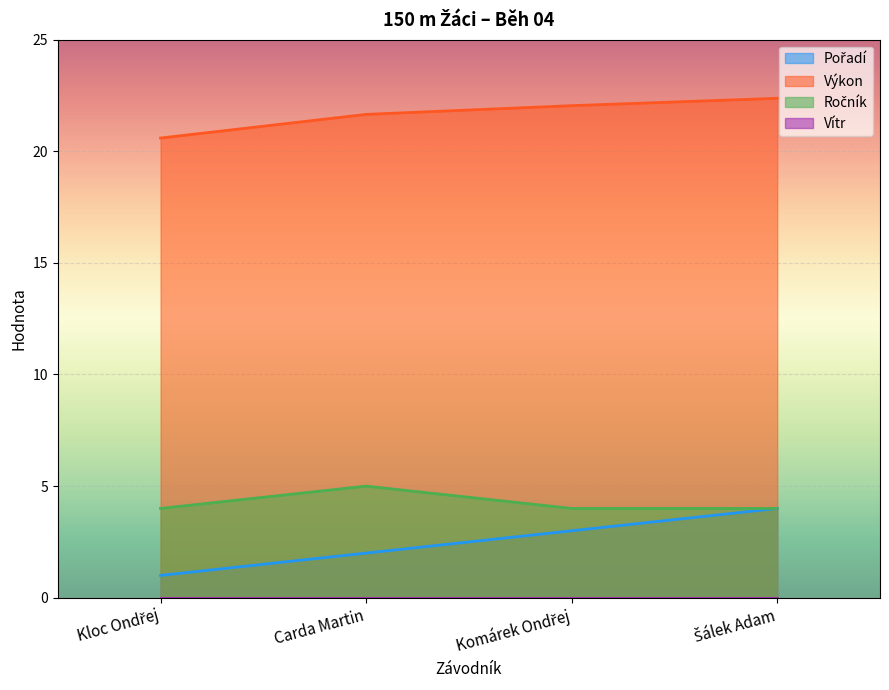

How many values in the Výkon series exceed 22?

2